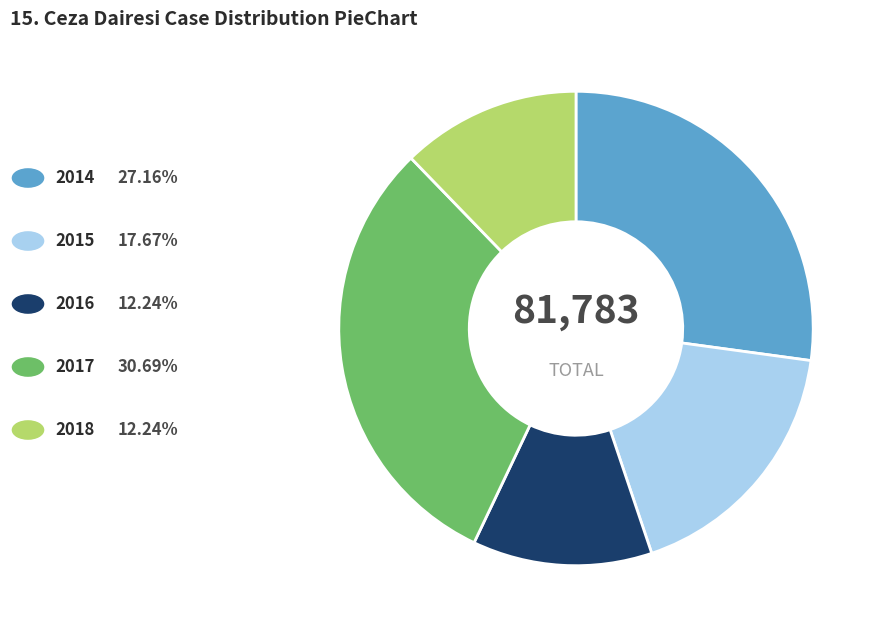

Is there a majority slice in this chart?

No